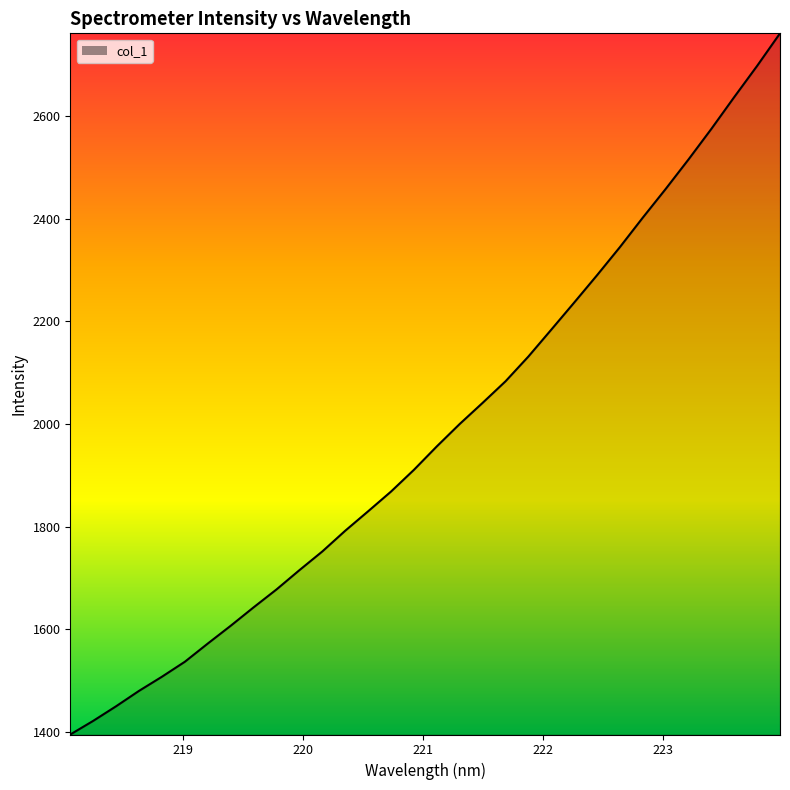

What is the maximum value shown in the chart?

2760.7